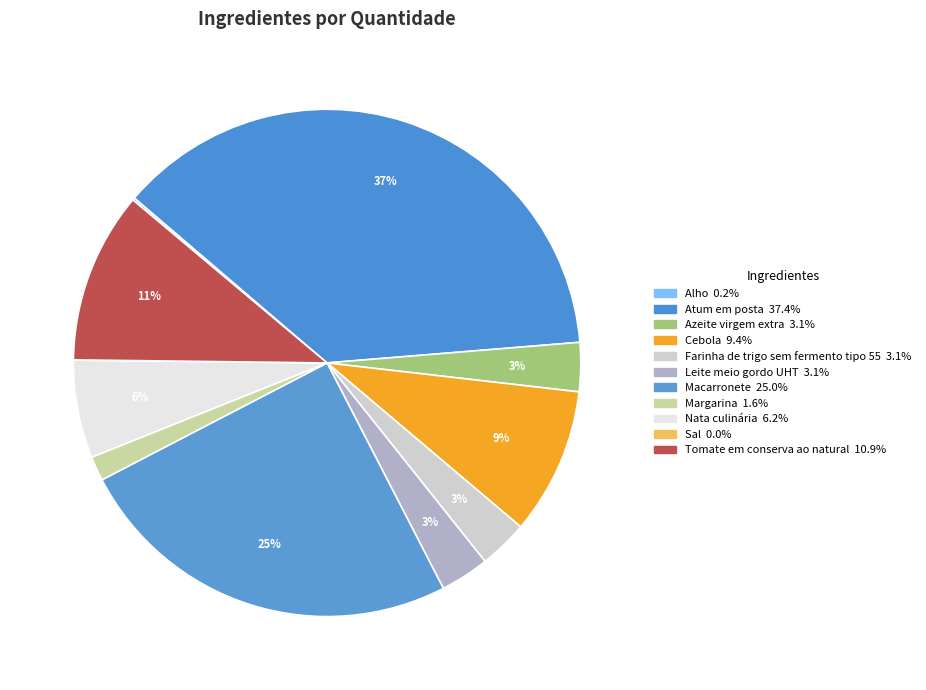

Which slice is the smallest?

Sal